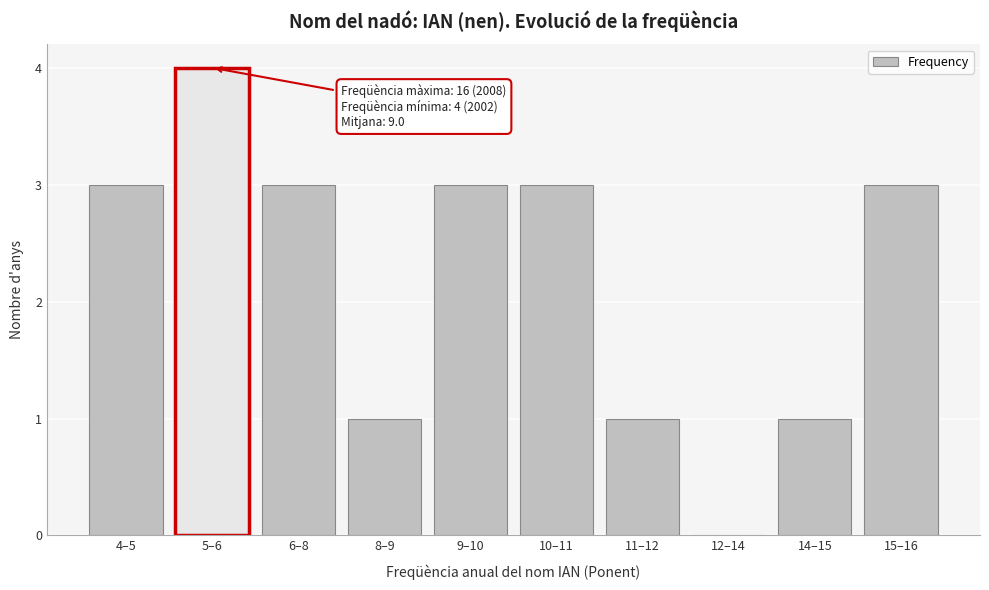

Reading left to right, list all the values displayed in this chart.

4–5=3	5–6=4	6–8=3	8–9=1	9–10=3	10–11=3	11–12=1	12–14=0	14–15=1	15–16=3